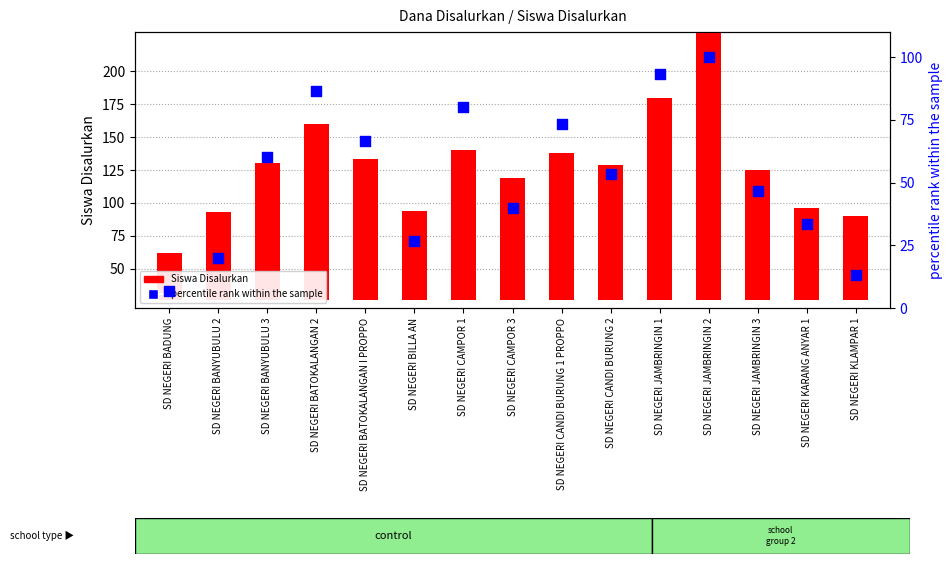

Is the value of percentile rank within the sample at SD NEGERI JAMBRINGIN 2 greater than the value of Siswa Disalurkan at SD NEGERI JAMBRINGIN 2?

No